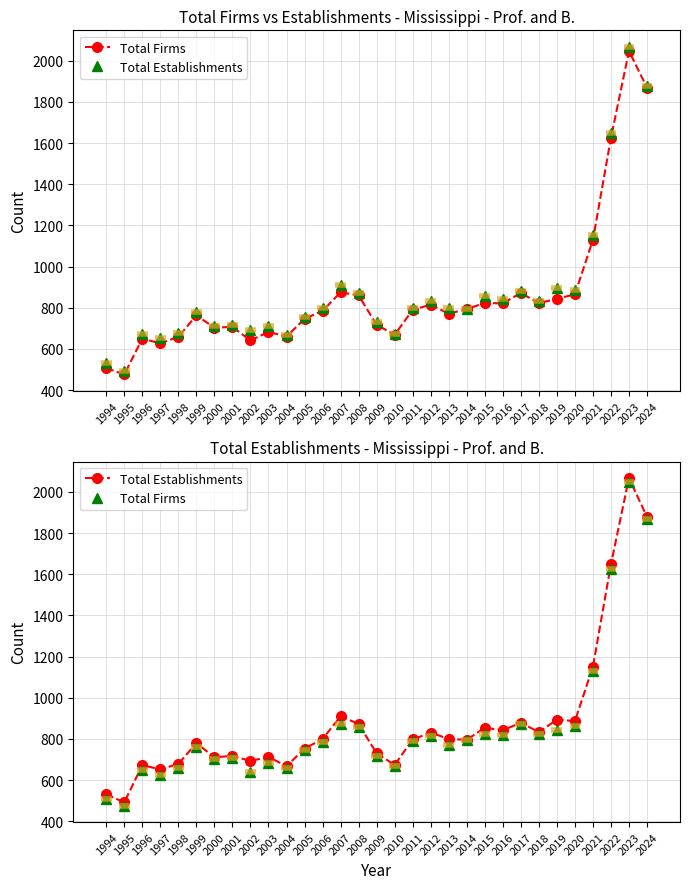

Read the Total Establishments value at 2009, to the nearest 100.

700